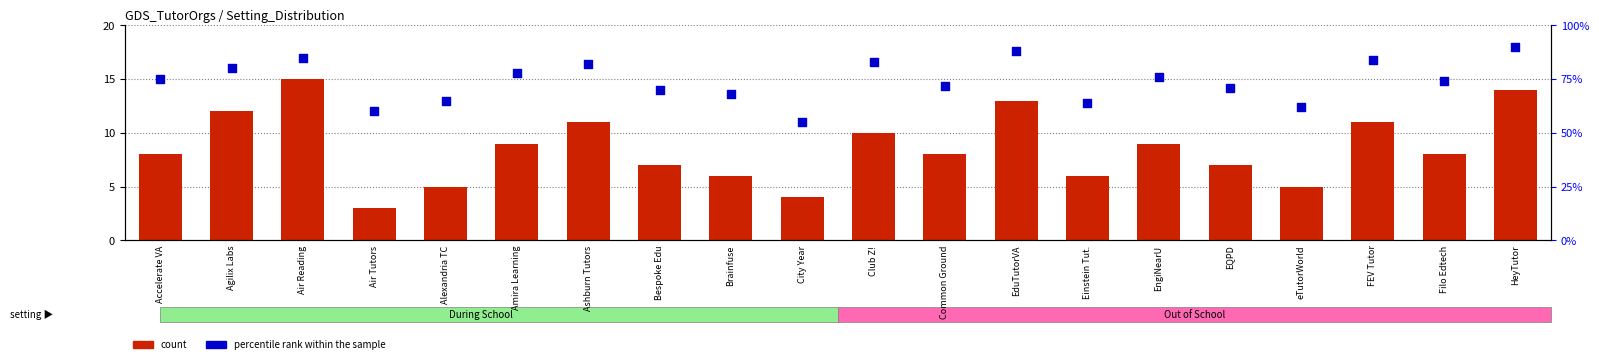

What is the total value across all series at Air Reading?

100